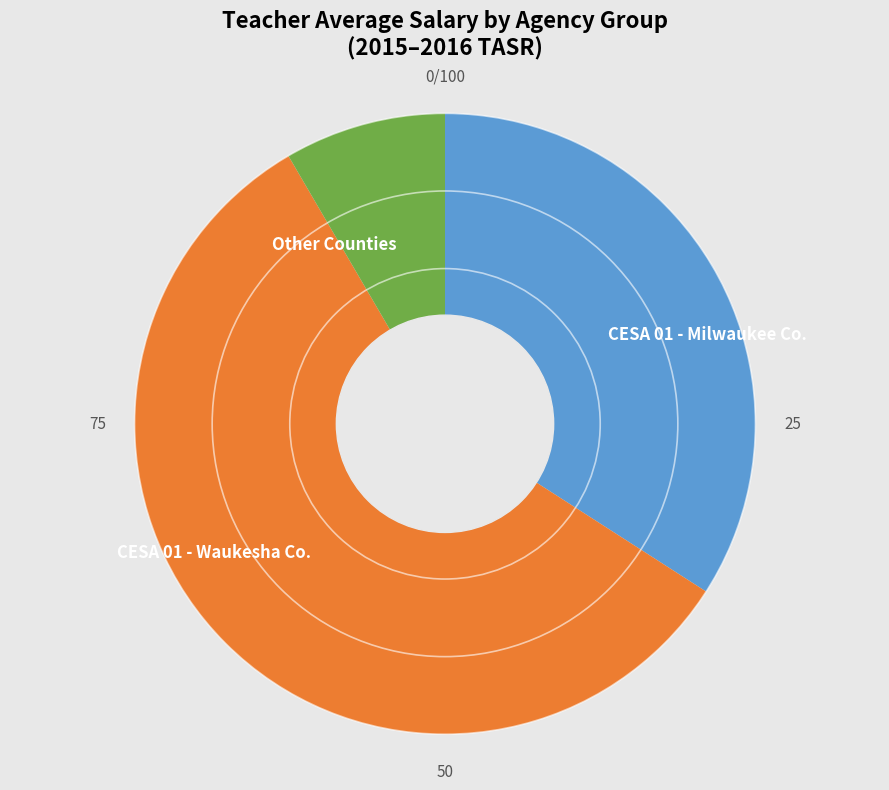

Which has a higher value, CESA 01 - Milwaukee Co. or CESA 01 - Waukesha Co.?

CESA 01 - Waukesha Co.